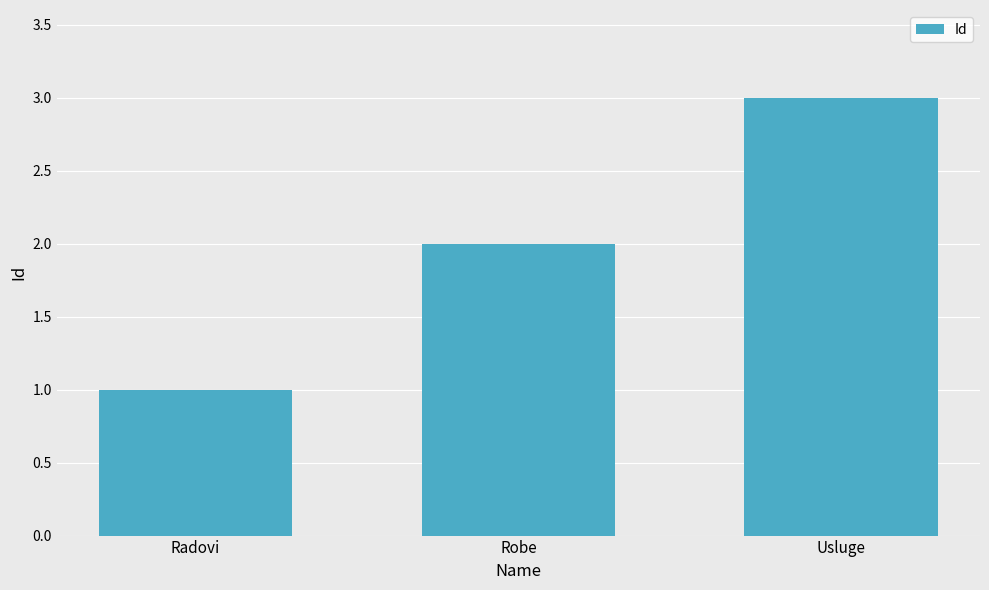

List the labels in order of value, smallest first.

Radovi, Robe, Usluge